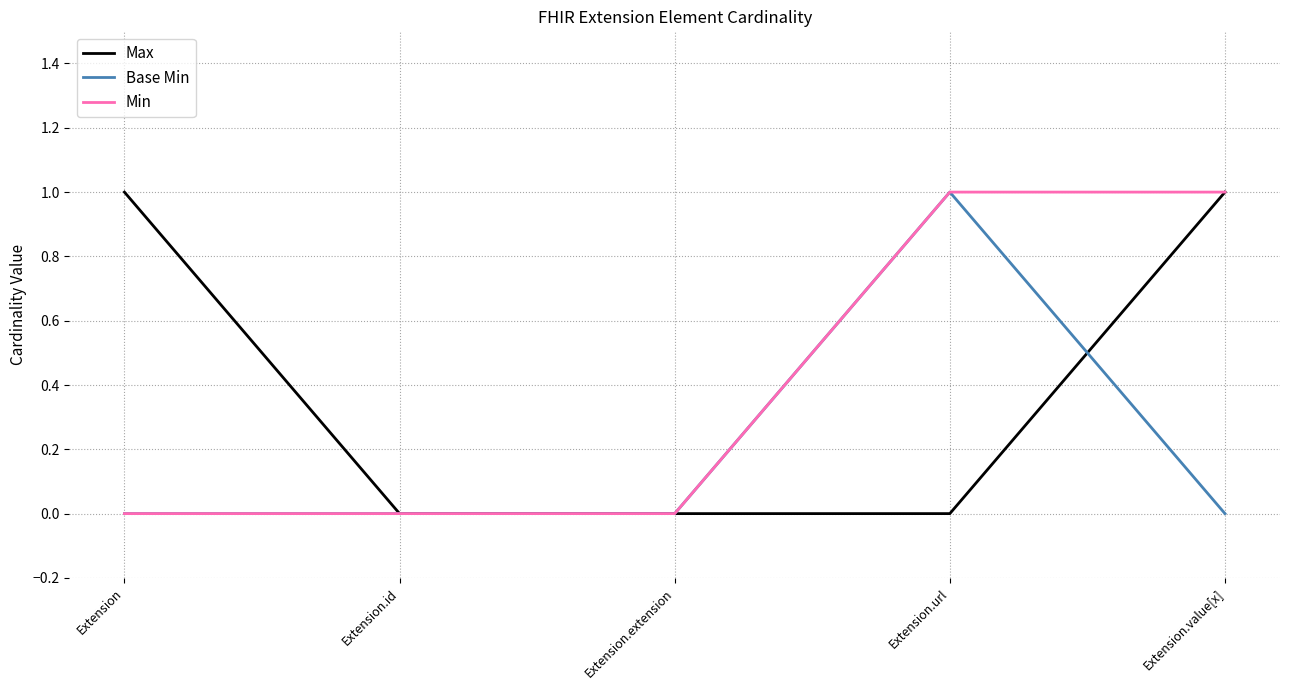

What position from the right is Extension.extension?

3